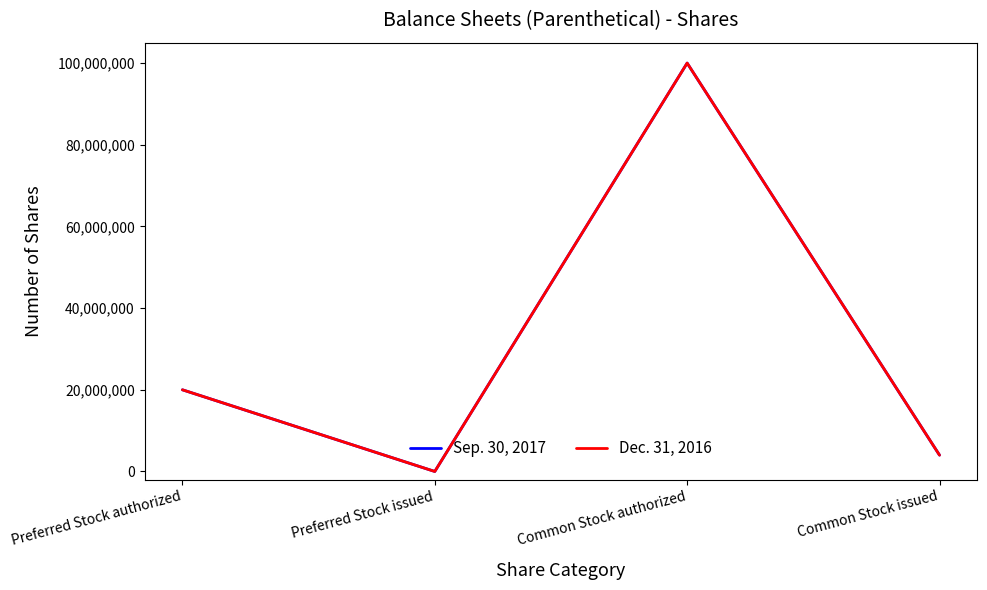

How many interior local peaks does the Sep. 30, 2017 series have?

1